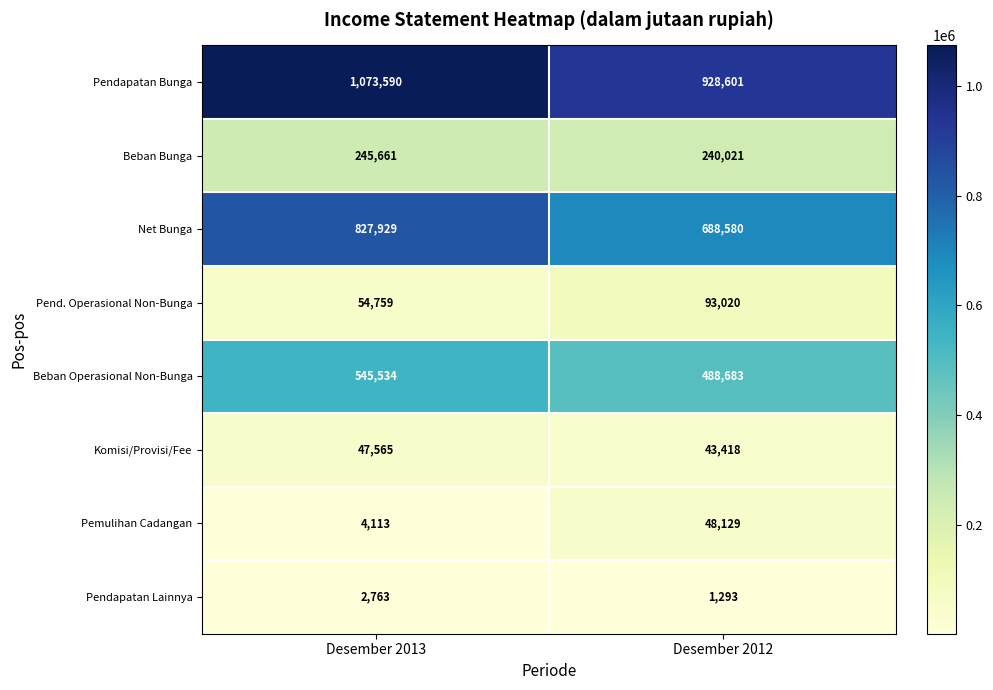

Rank the series at Desember 2013 from highest to lowest value.

Pendapatan Bunga, Net Bunga, Beban Operasional Non-Bunga, Beban Bunga, Pend. Operasional Non-Bunga, Komisi/Provisi/Fee, Pemulihan Cadangan, Pendapatan Lainnya